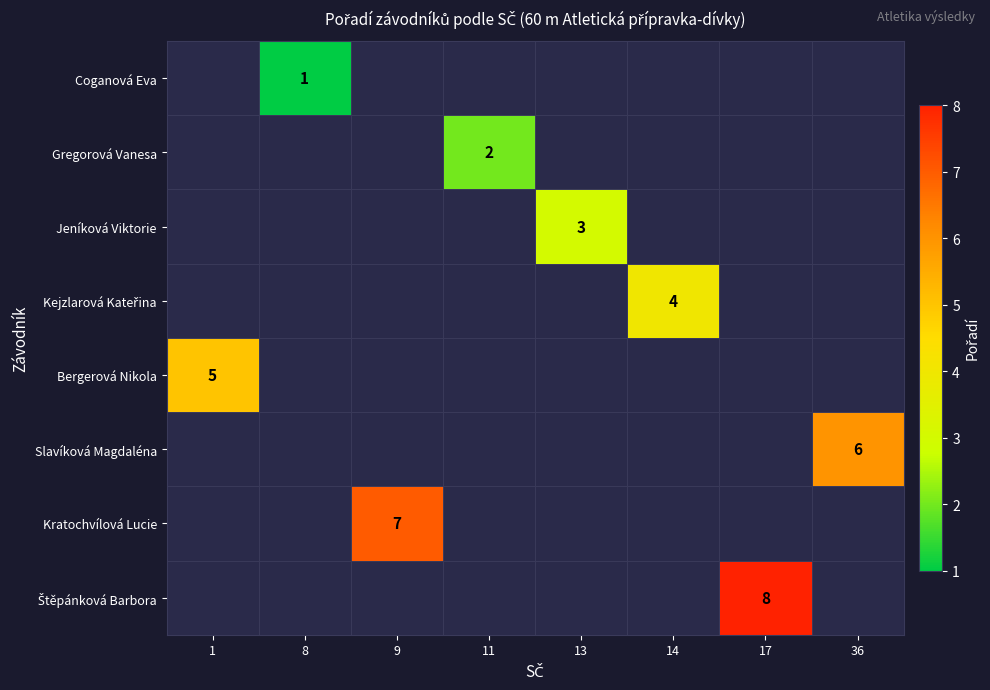

True or false: Jeníková Viktorie has a value of 3 at 13.

True